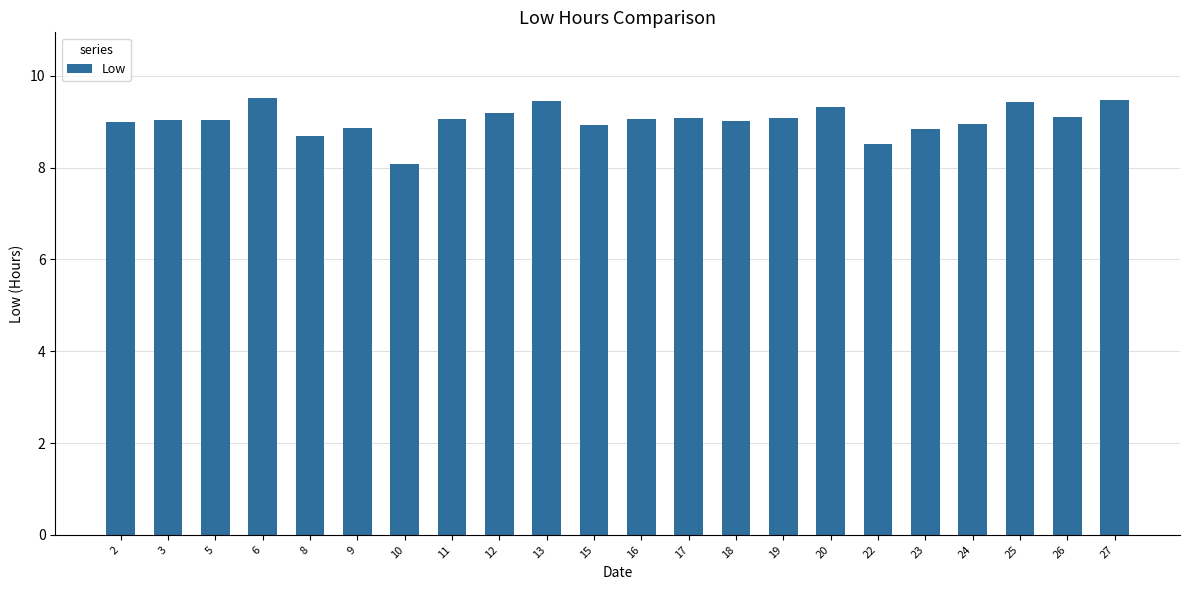

Read the value at 16.

9.1